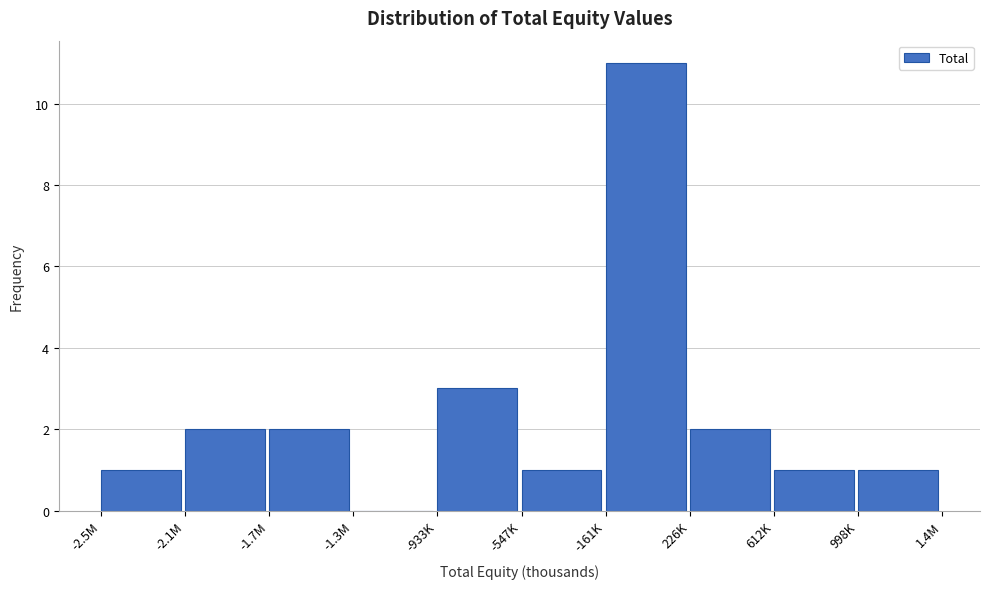

Reading right to left, transcribe all the data shown in this chart.

998K=1	612K=1	226K=2	-161K=11	-547K=1	-933K=3	-1.3M=0	-1.7M=2	-2.1M=2	-2.5M=1